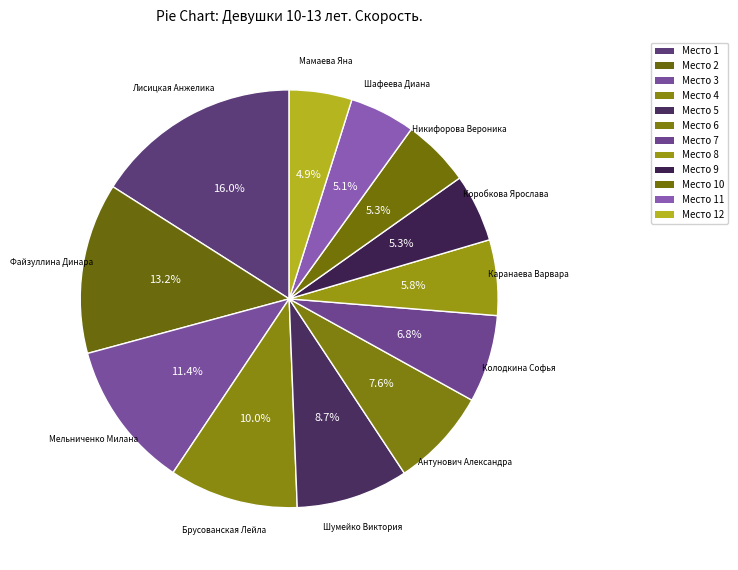

Does Мельниченко Милана account for over 50% of the chart?

No